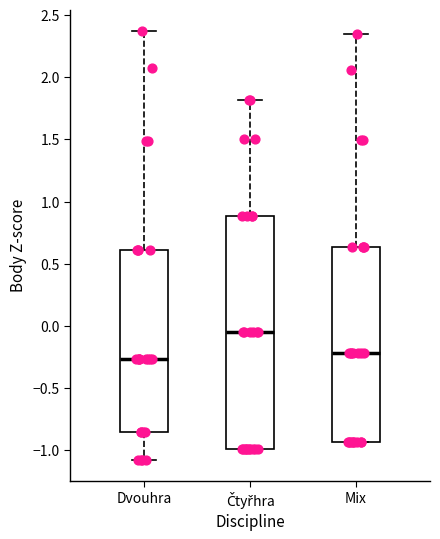

Which box has the highest median line?

Čtyřhra